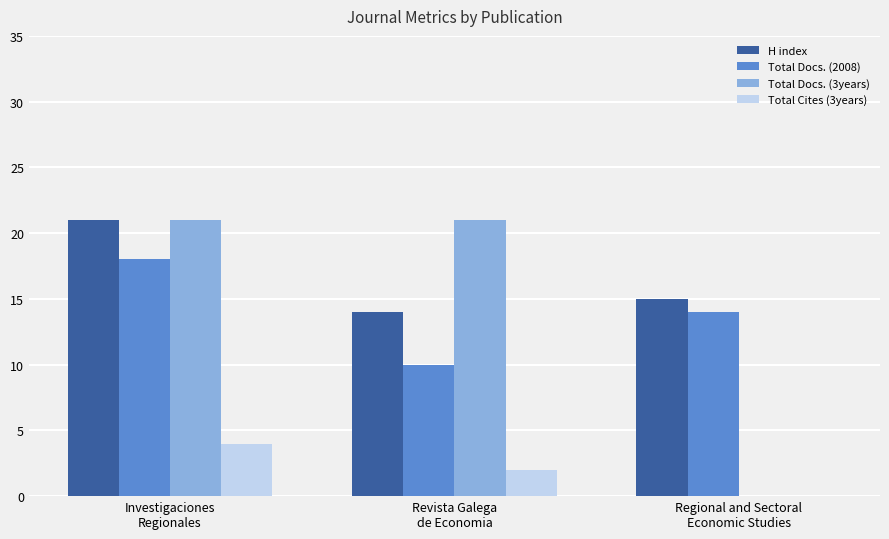

What is the total value across all series at Revista Galega
de Economia?

47